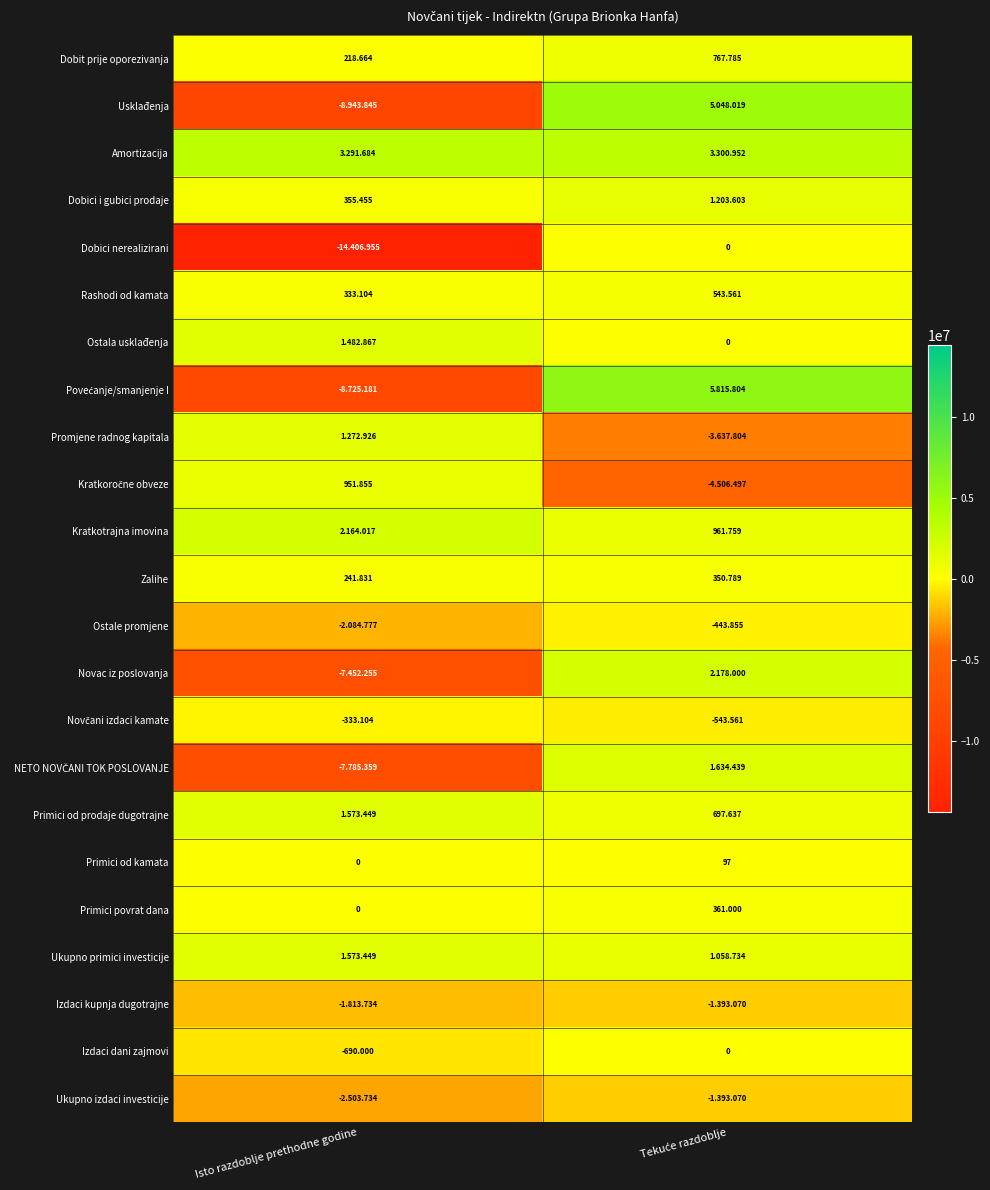

Count the number of categories in the chart.

2